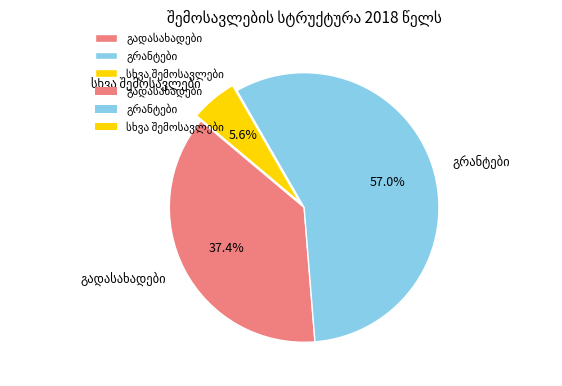

Is there a majority slice in this chart?

Yes